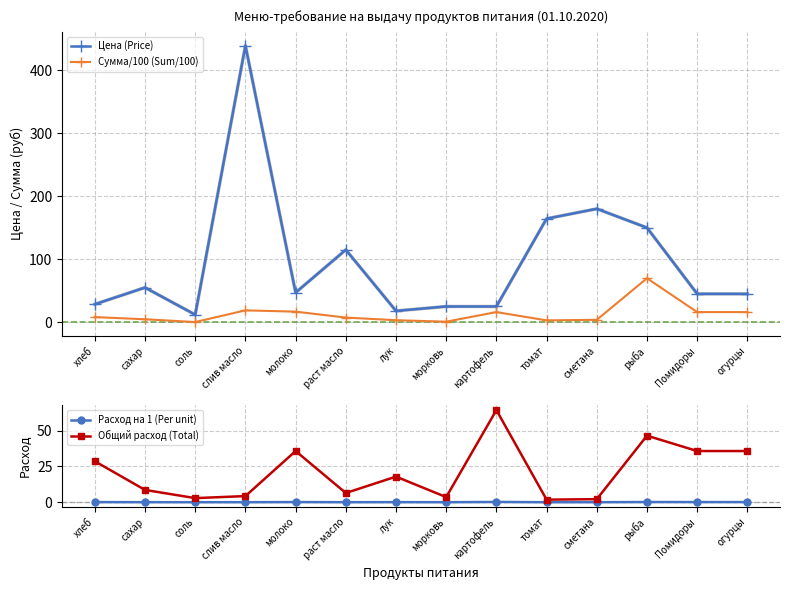

What is the label of the 3rd point from the right?

рыба